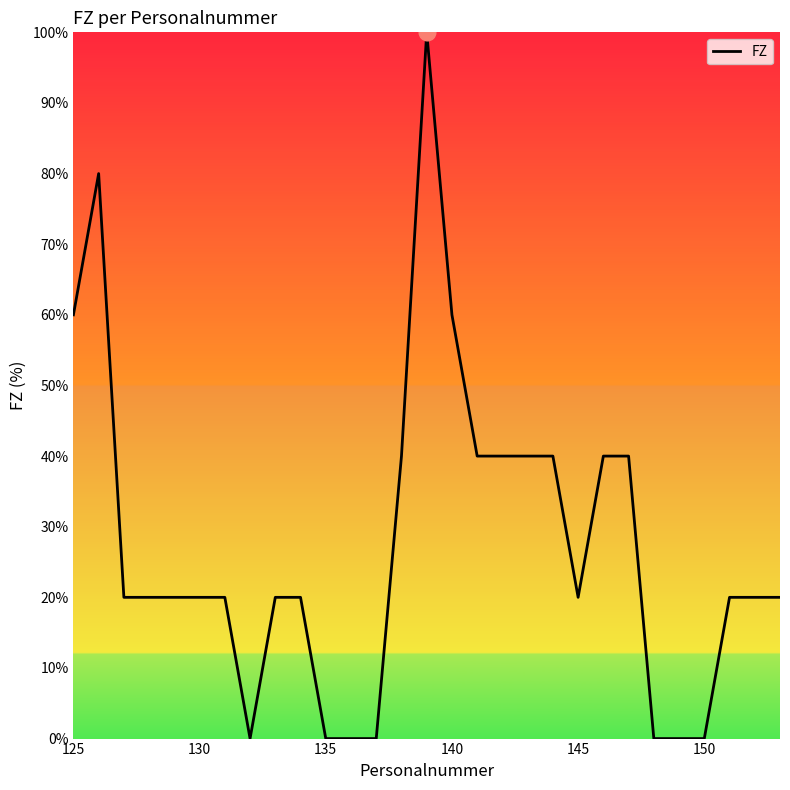

What is the maximum value shown in the chart?

100